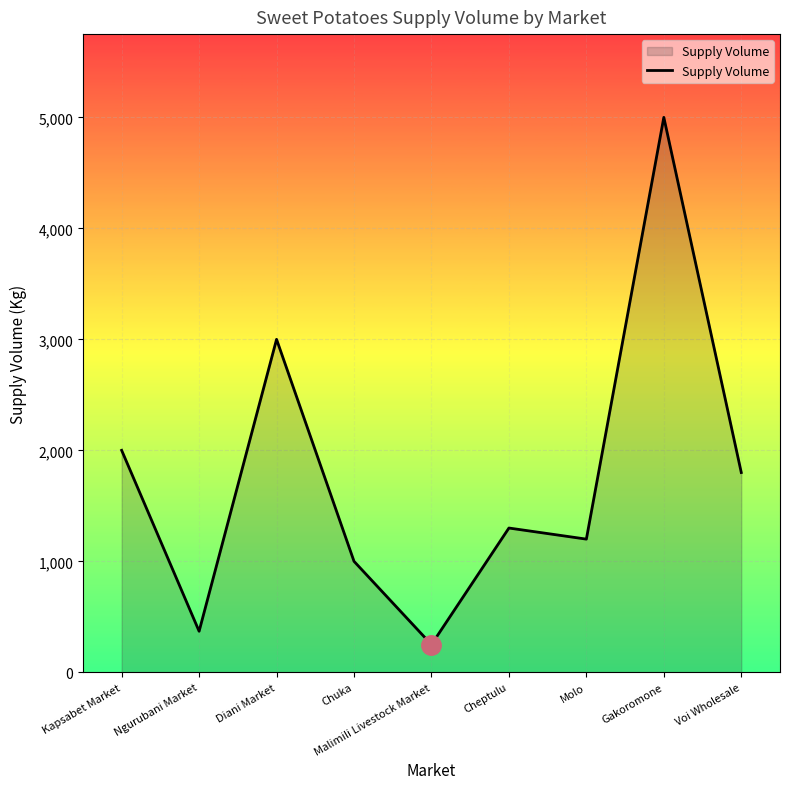

How many lines are shown in the chart?

1